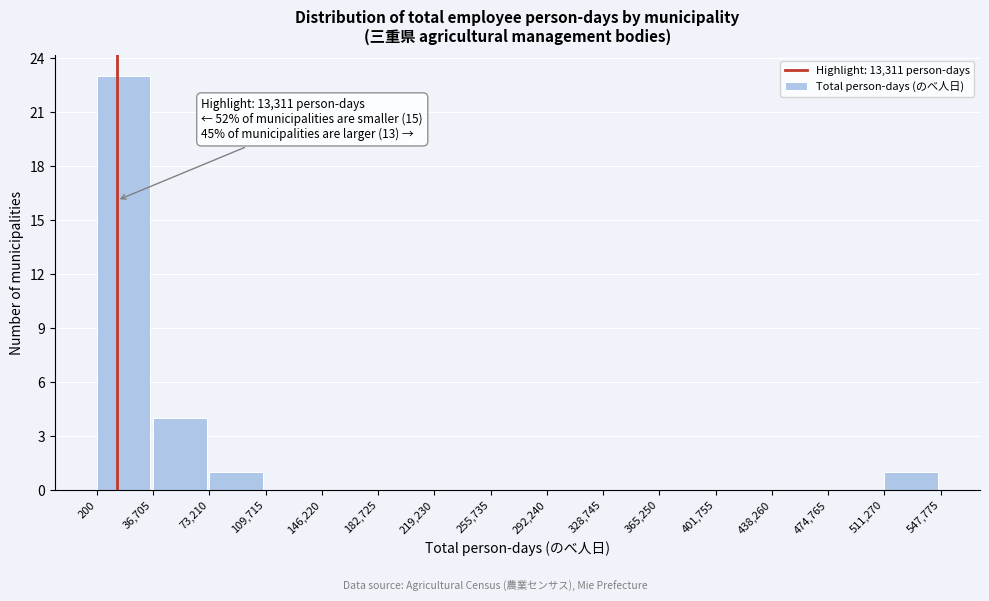

Which range on the x-axis has the tallest bar?

200 to 36,705